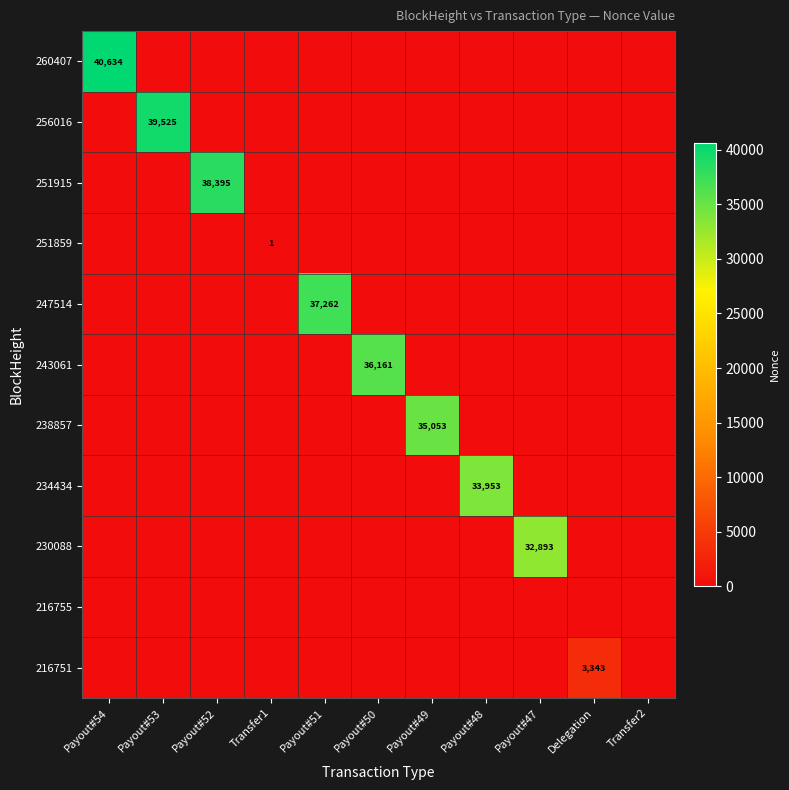

True or false: 256016 has a value of 39525 at Payout#53.

True